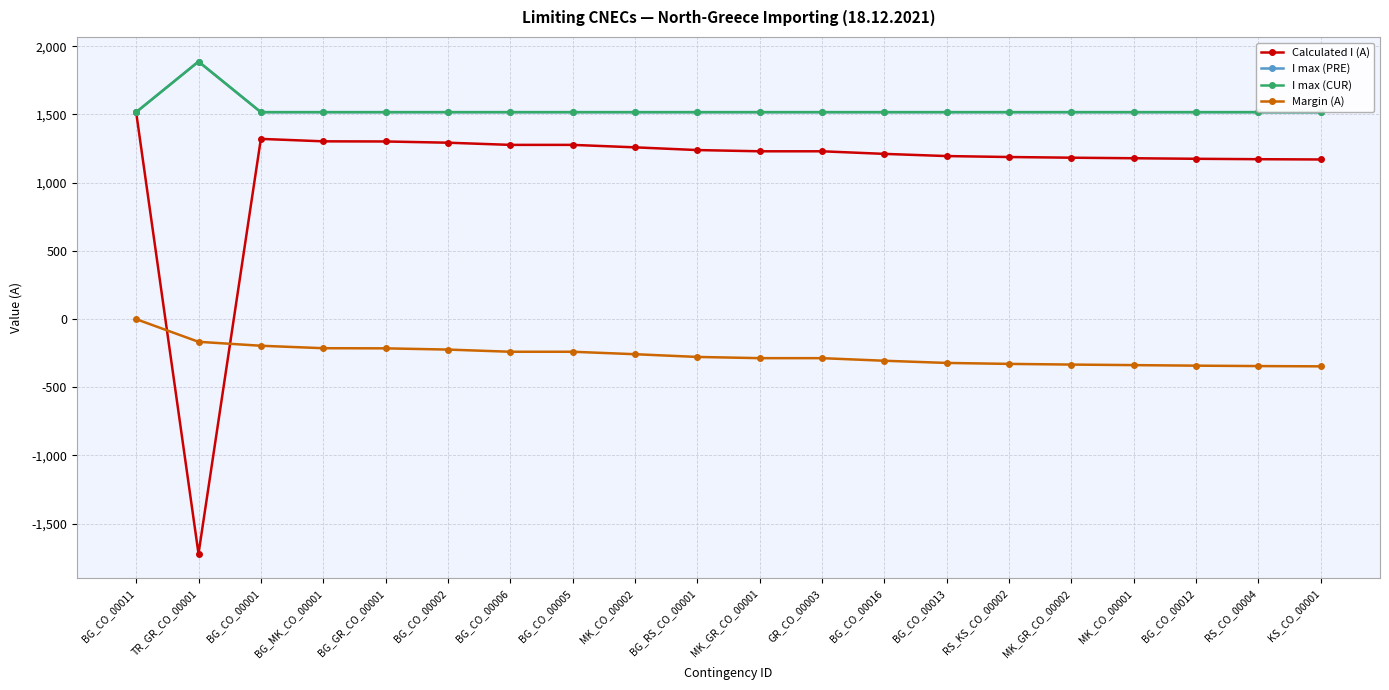

Reading right to left, what are all the values shown in this chart?

Calculated I (A): 1170	1172	1175	1179	1183	1188	1195	1211	1230	1230	1239	1259	1277	1277	1293	1302	1303	1321	-1721	1516
I max (PRE): 1517	1517	1517	1517	1517	1517	1517	1517	1517	1517	1517	1517	1517	1517	1517	1517	1517	1517	1888	1517
I max (CUR): 1517	1517	1517	1517	1517	1517	1517	1517	1517	1517	1517	1517	1517	1517	1517	1517	1517	1517	1888	1517
Margin (A): -347	-345	-342	-338	-334	-329	-322	-306	-287	-287	-278	-258	-240	-240	-224	-215	-214	-196	-167	-1